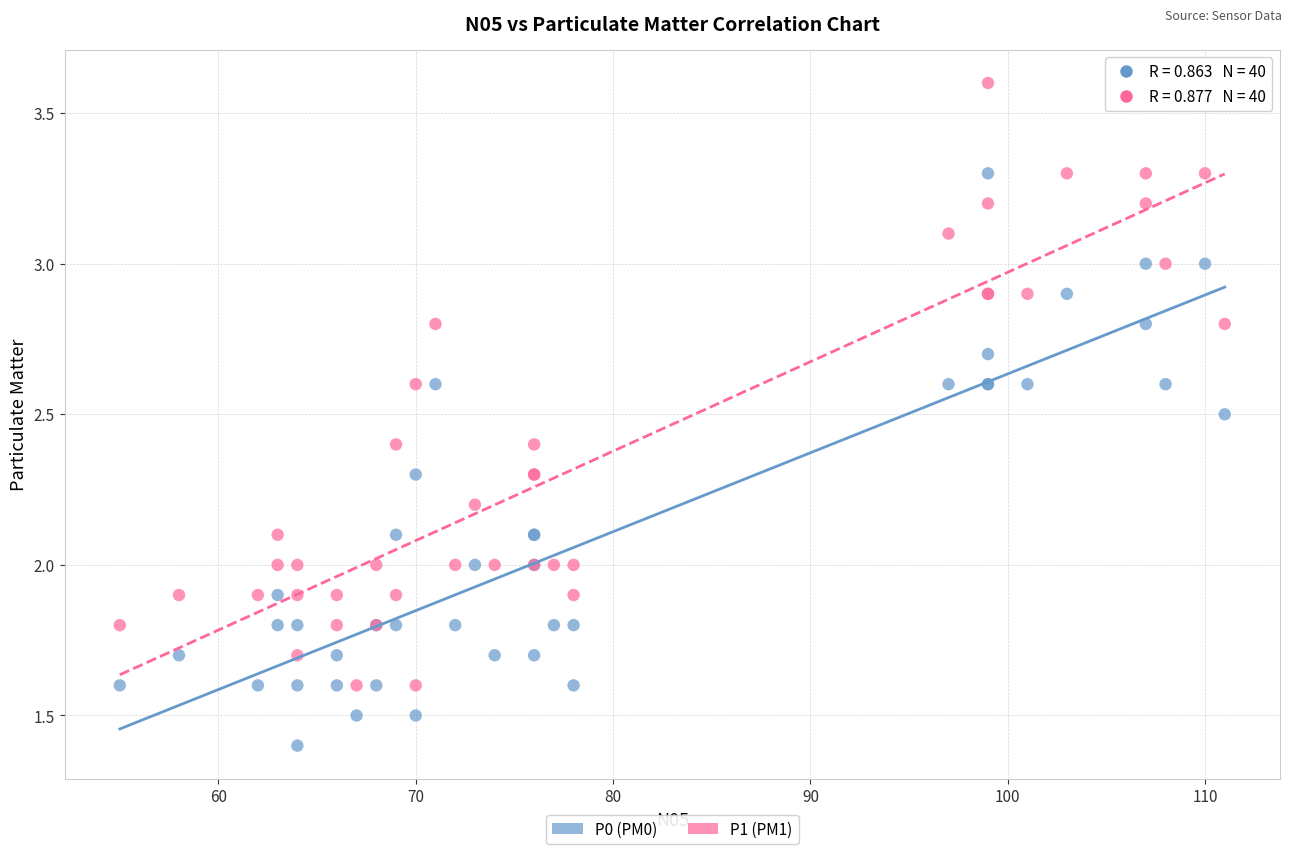

Which series reaches the minimum Y coordinate?

P0 (PM0)